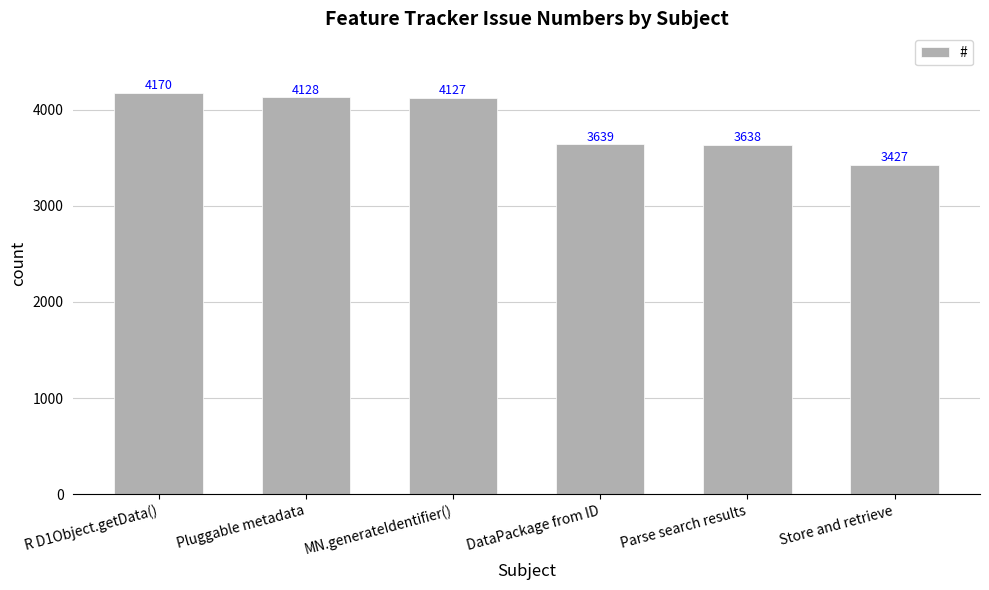

What is the smallest value displayed?

3427